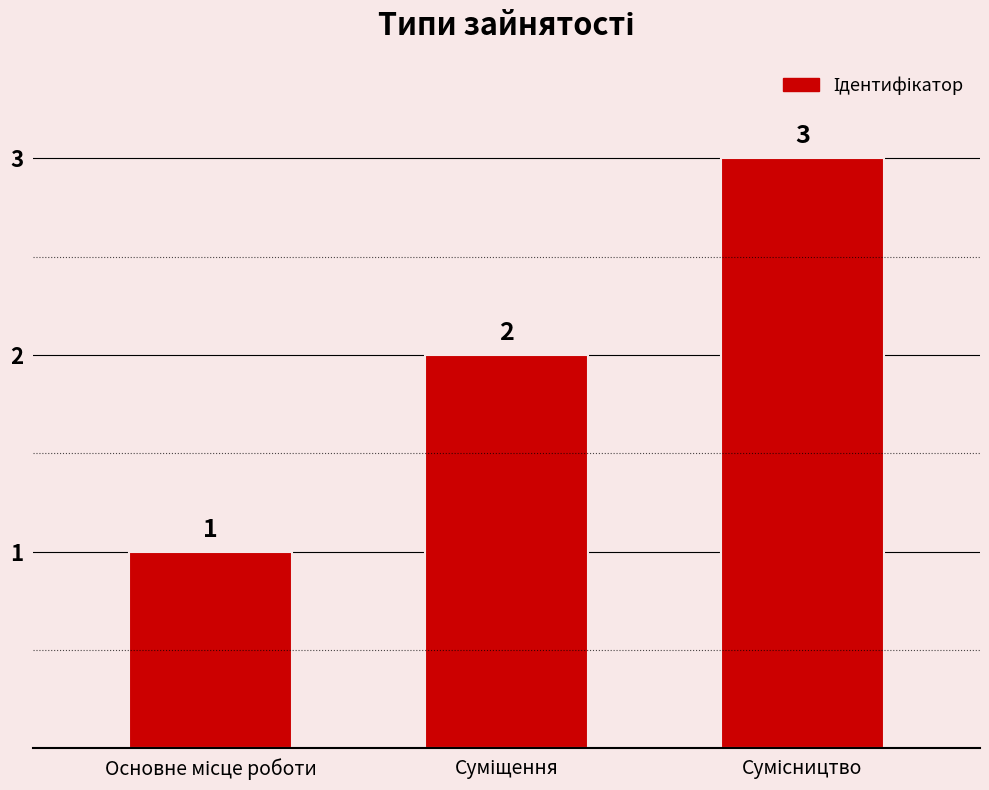

How many values are between 1 and 3?

3